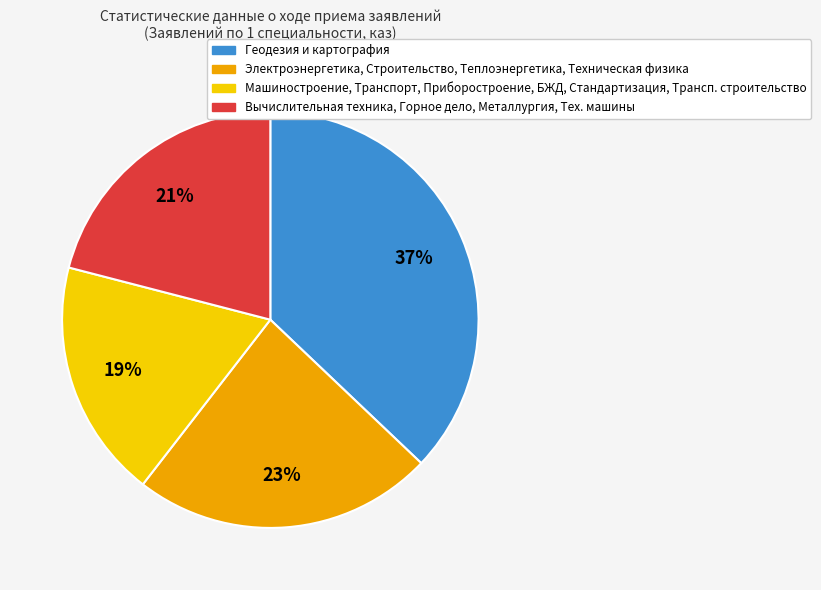

Is there any slice that represents more than half of the pie?

No